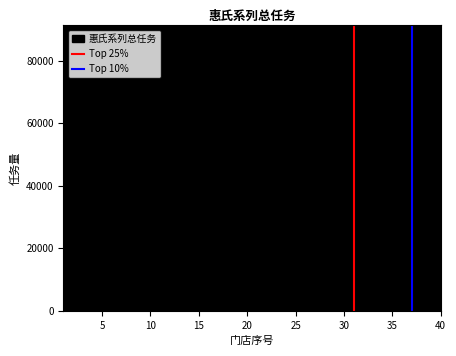

What is the maximum value for 惠氏系列总任务?

86923